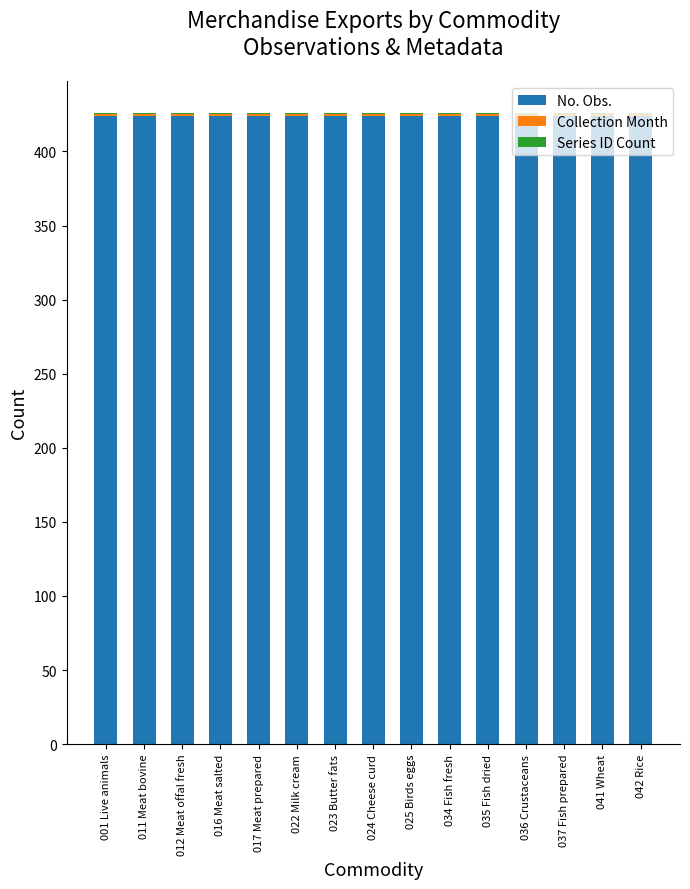

What is the maximum value for No. Obs.?

424